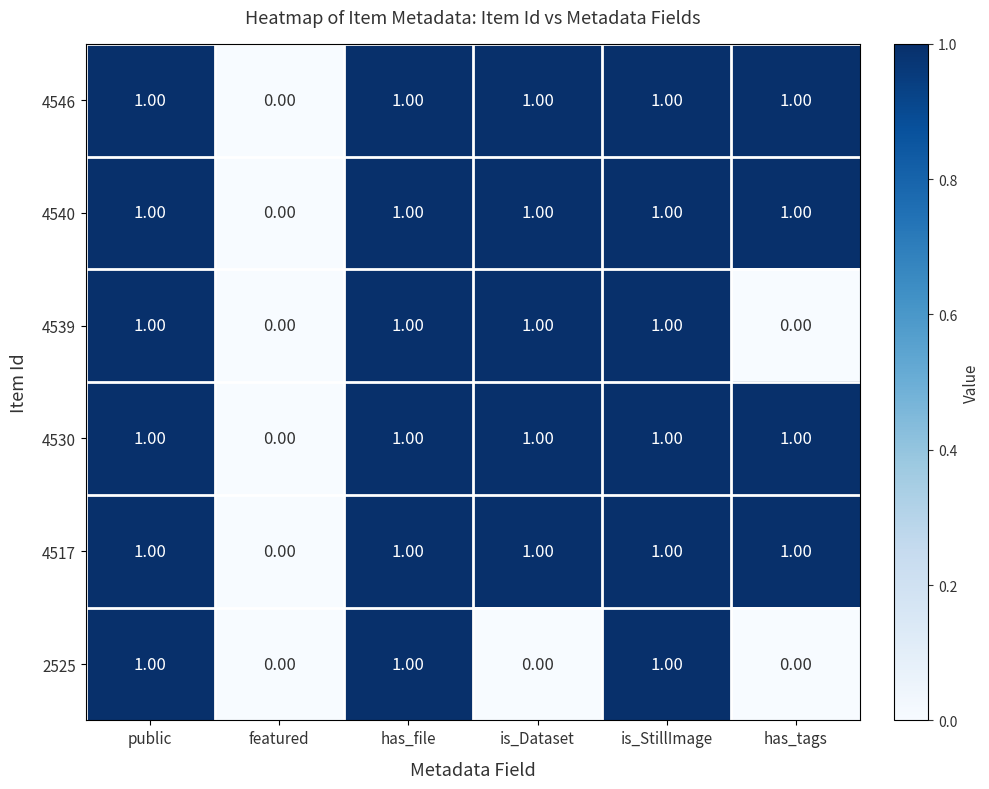

Is the value of 4530 at is_Dataset greater than the value of 2525 at featured?

Yes